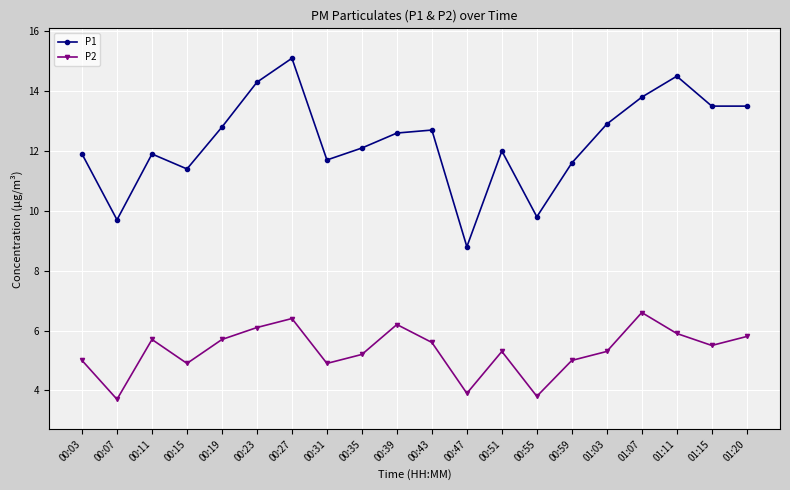

Between 00:31 and 00:39, which series saw the biggest shift?

P2